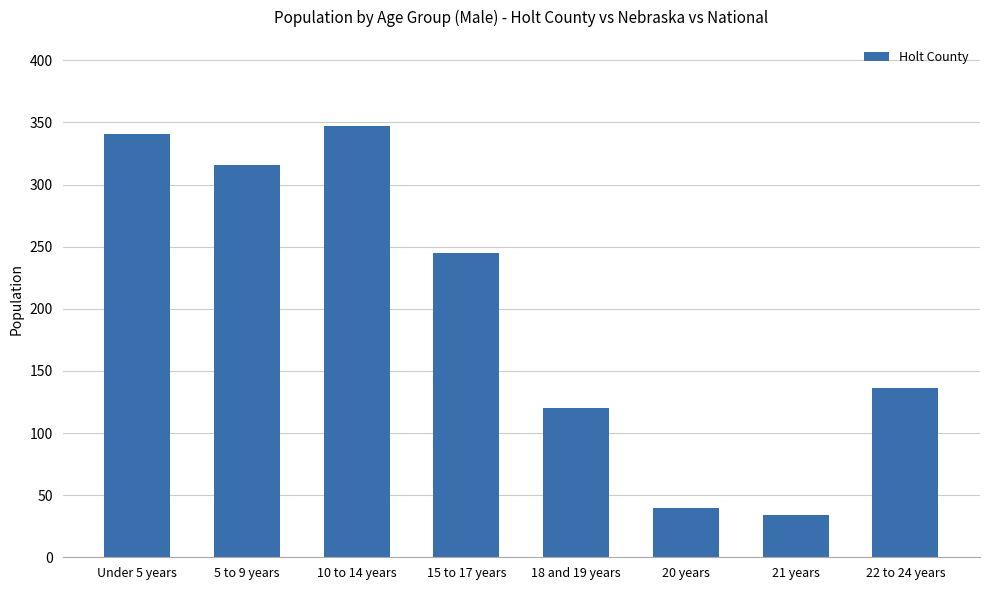

The value at Under 5 years is 341. True or false?

True